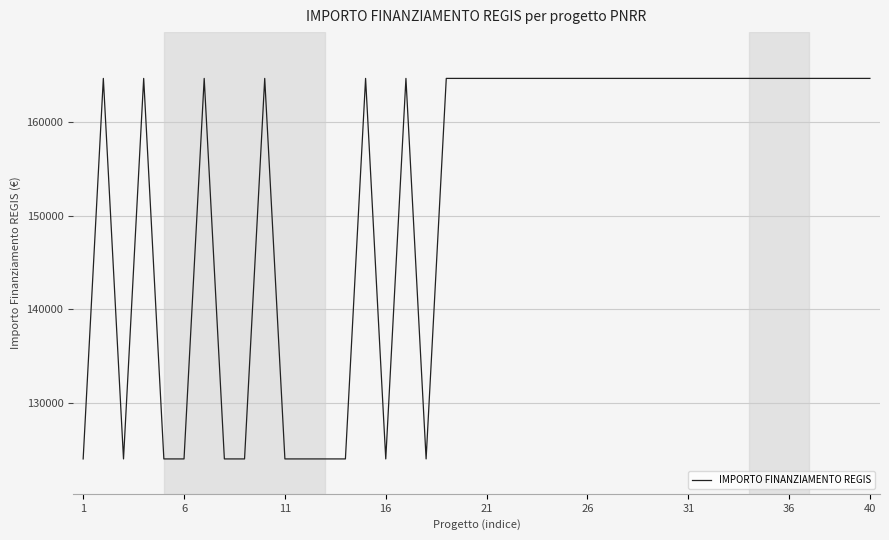

What is the greatest value displayed?

164644.2